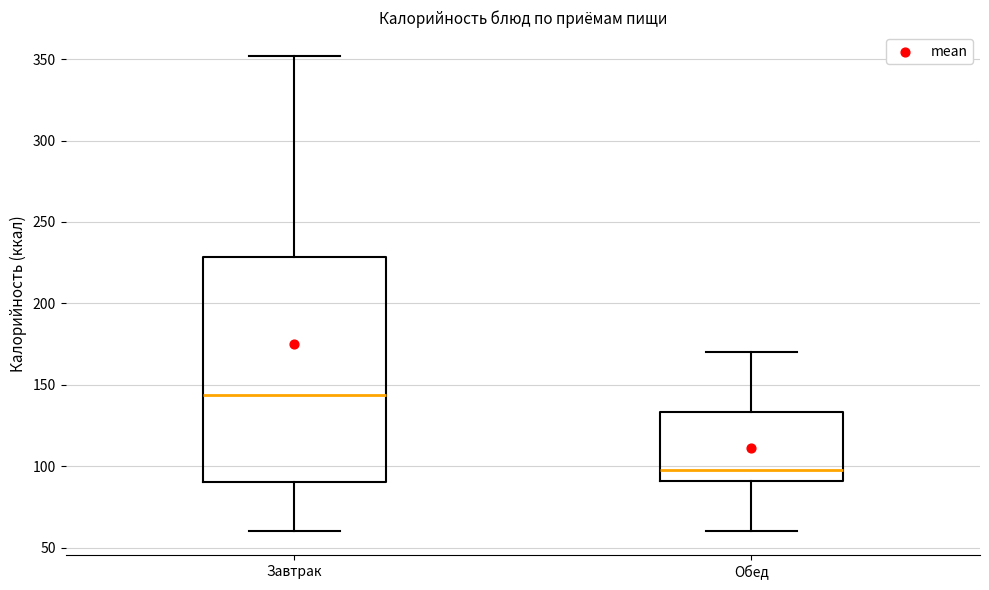

Which box's median line is the lowest?

Обед